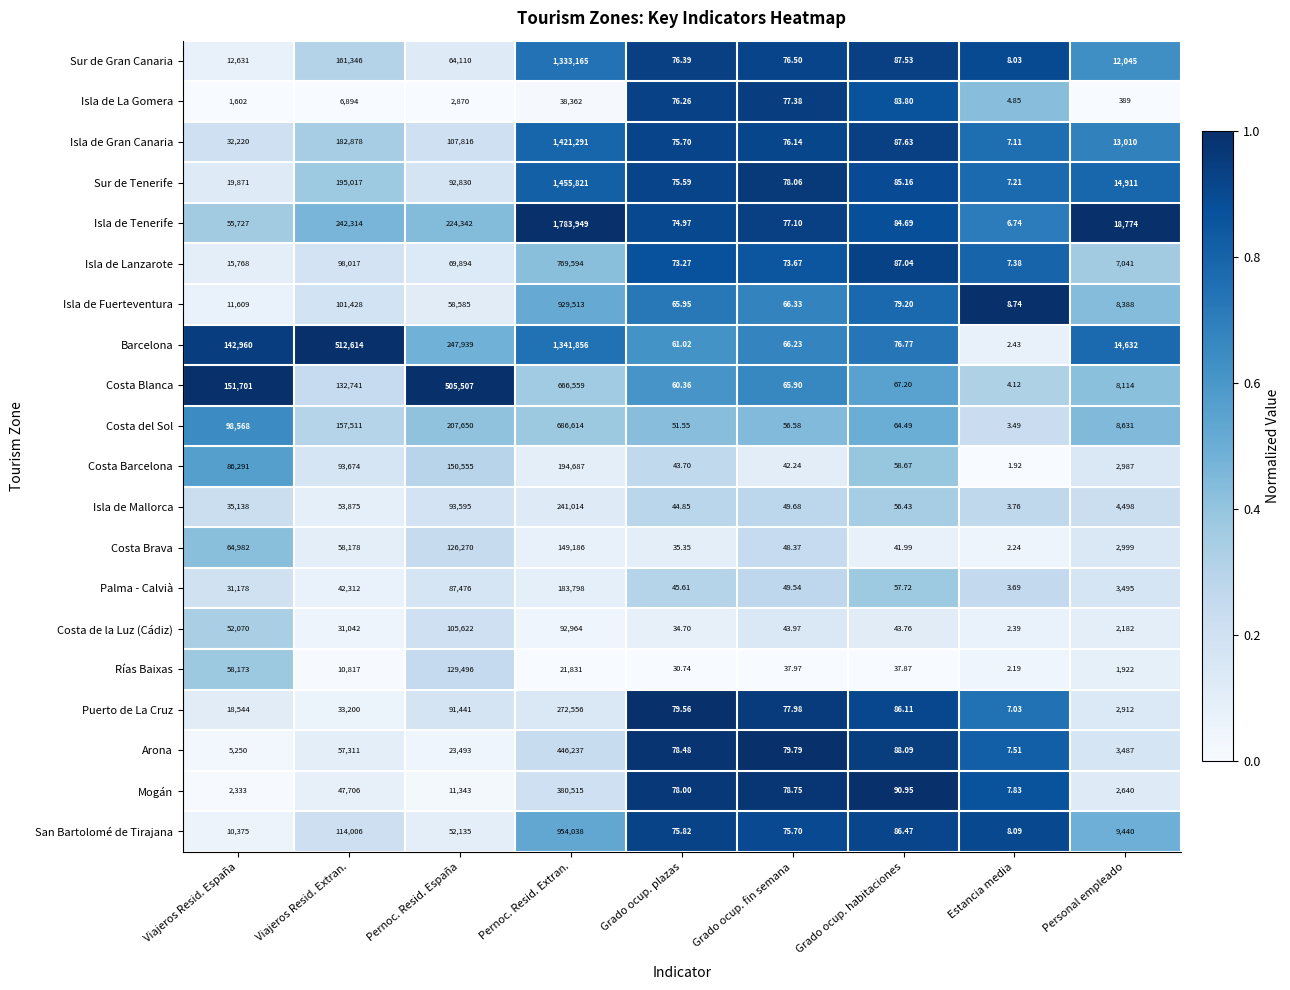

At which label does Sur de Tenerife reach its peak?

Pernoc. Resid. Extran.